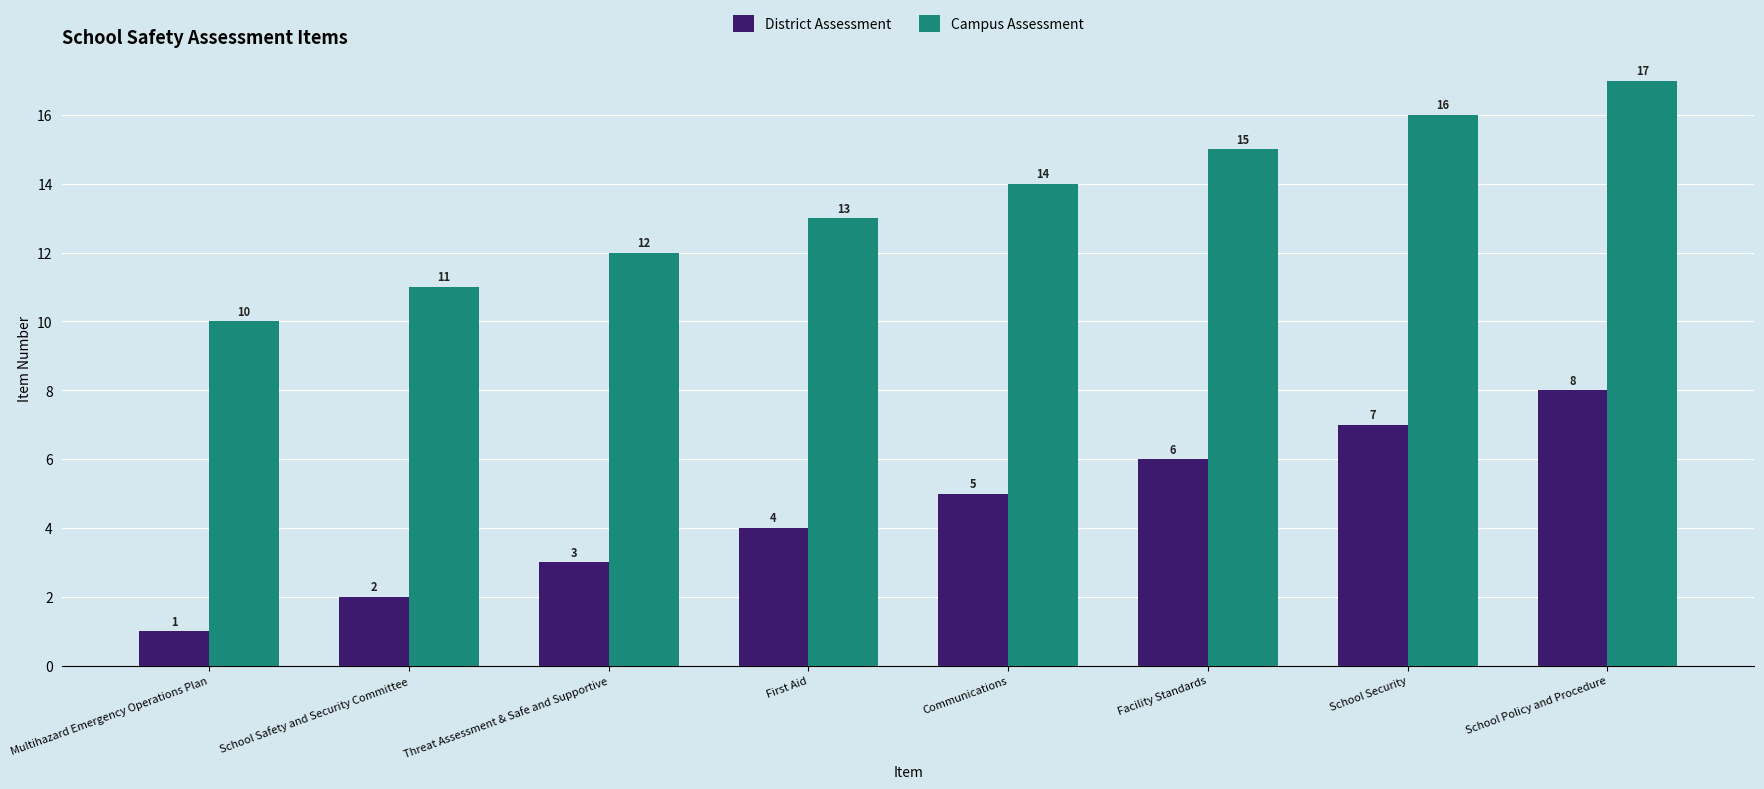

Are the bars horizontal?

No